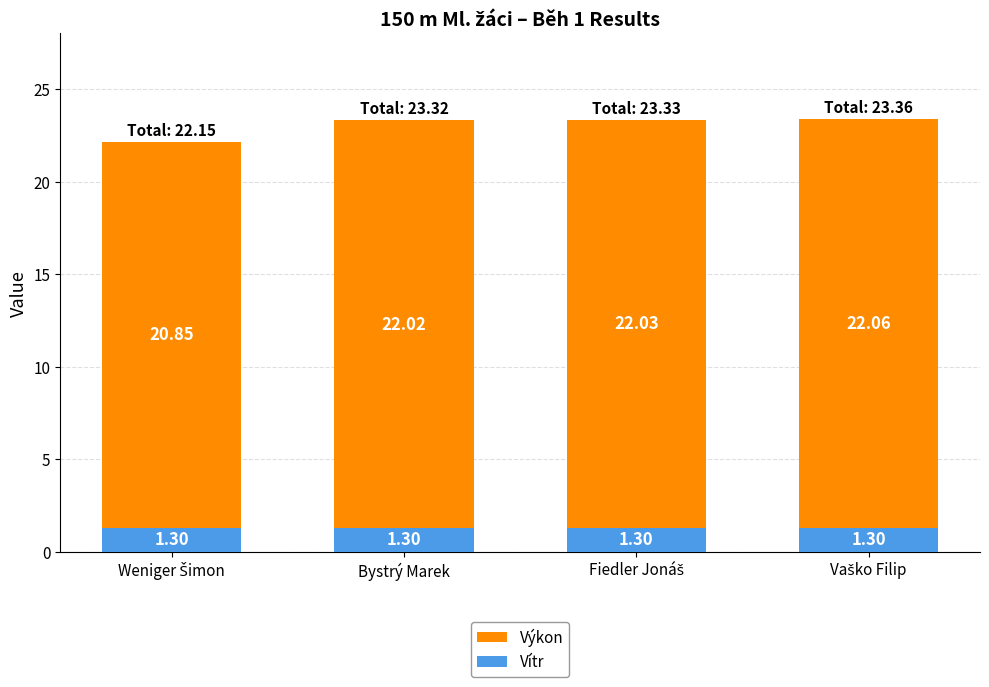

What is the total value across all series at Bystrý Marek?

23.3